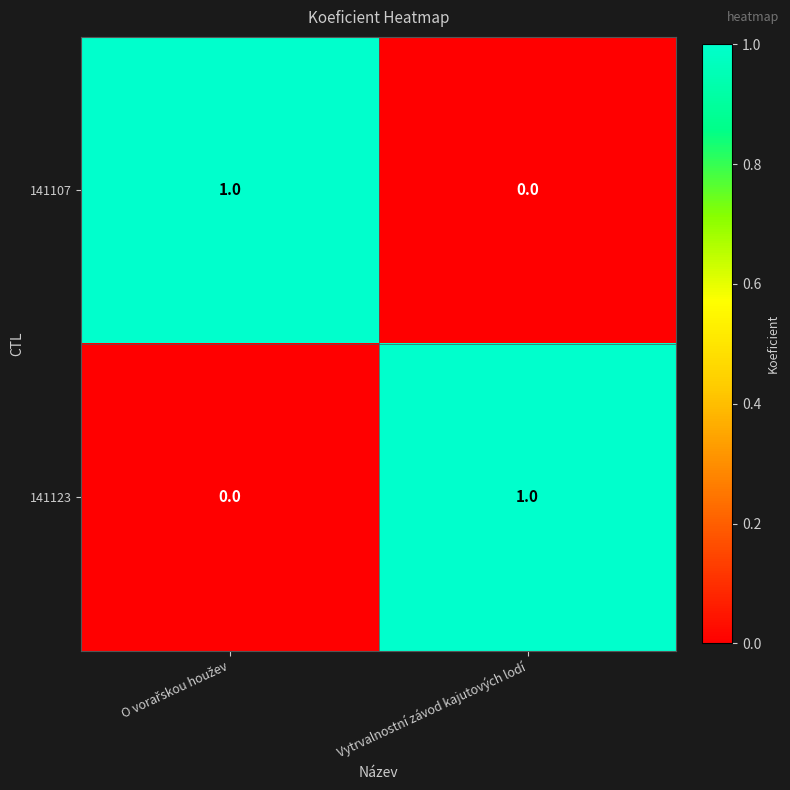

Reading left to right, transcribe all the data shown in this chart.

141107: 1	0
141123: 0	1